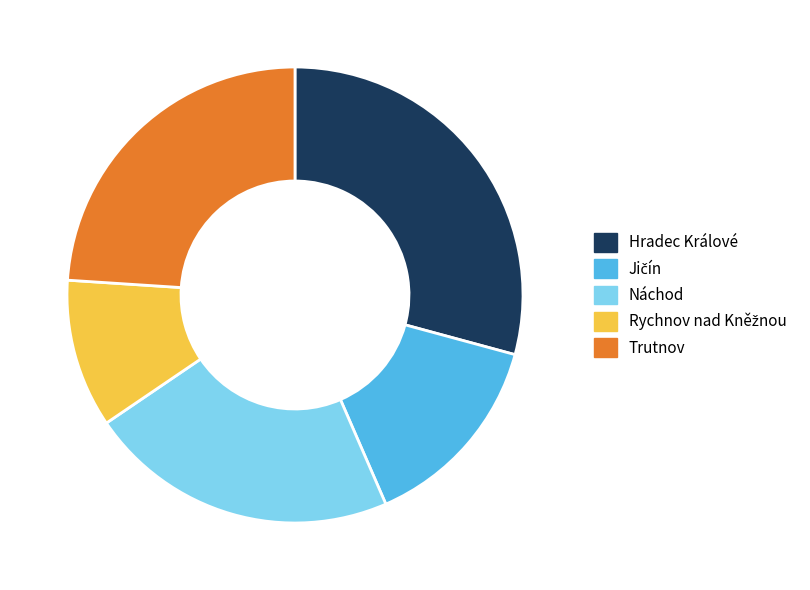

Approximately how many times larger is the value at Trutnov compared to Hradec Králové?

0.8